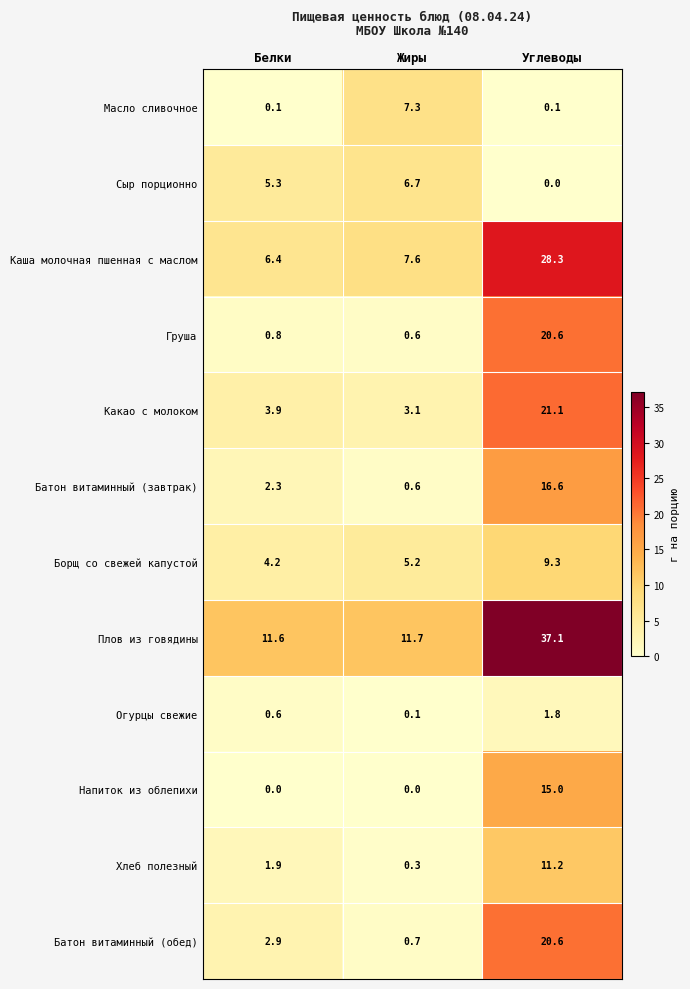

Rank the categories by Груша value from highest to lowest.

Углеводы, Белки, Жиры